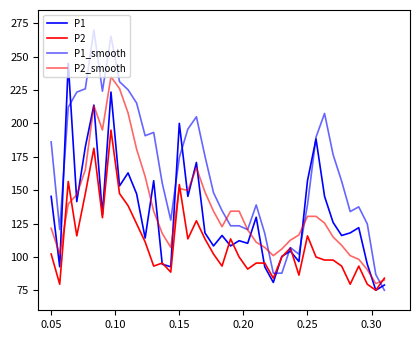

How many lines are shown in the chart?

4